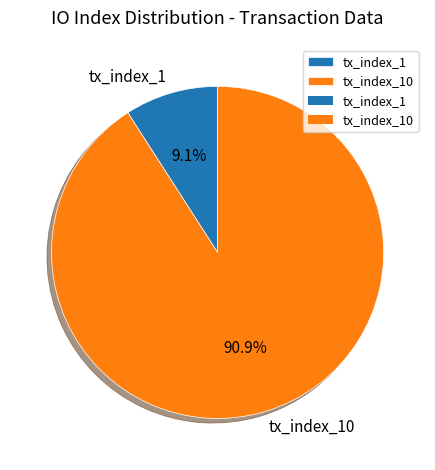

Is it true that tx_index_10 is 91% of the pie?

True